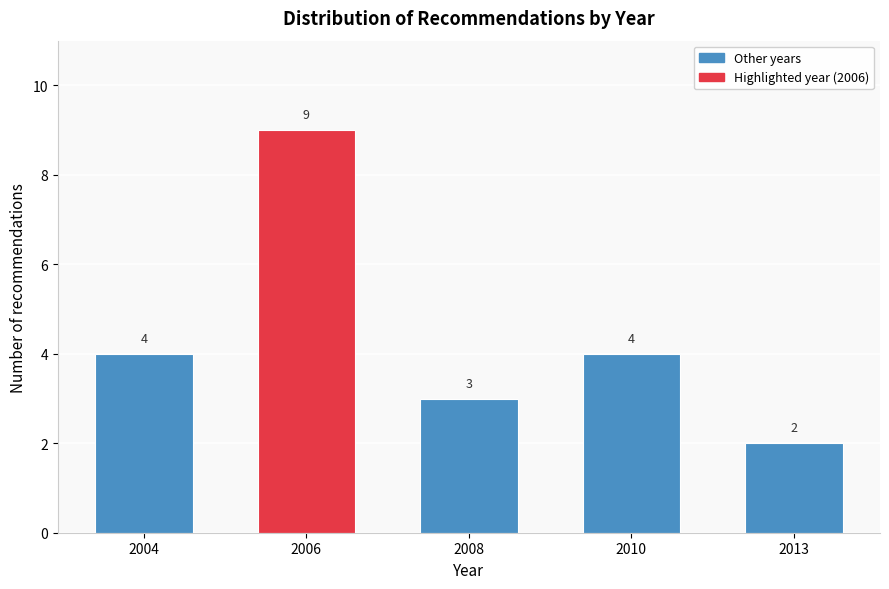

Reading right to left, extract all data points from this chart.

2013=2	2010=4	2008=3	2006=9	2004=4